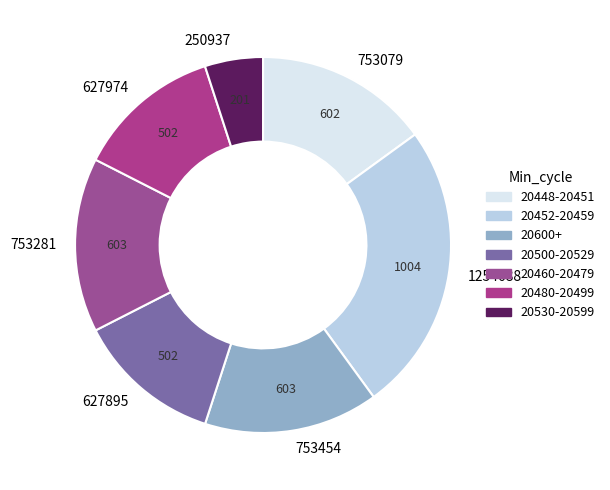

How many segments does this pie chart have?

7